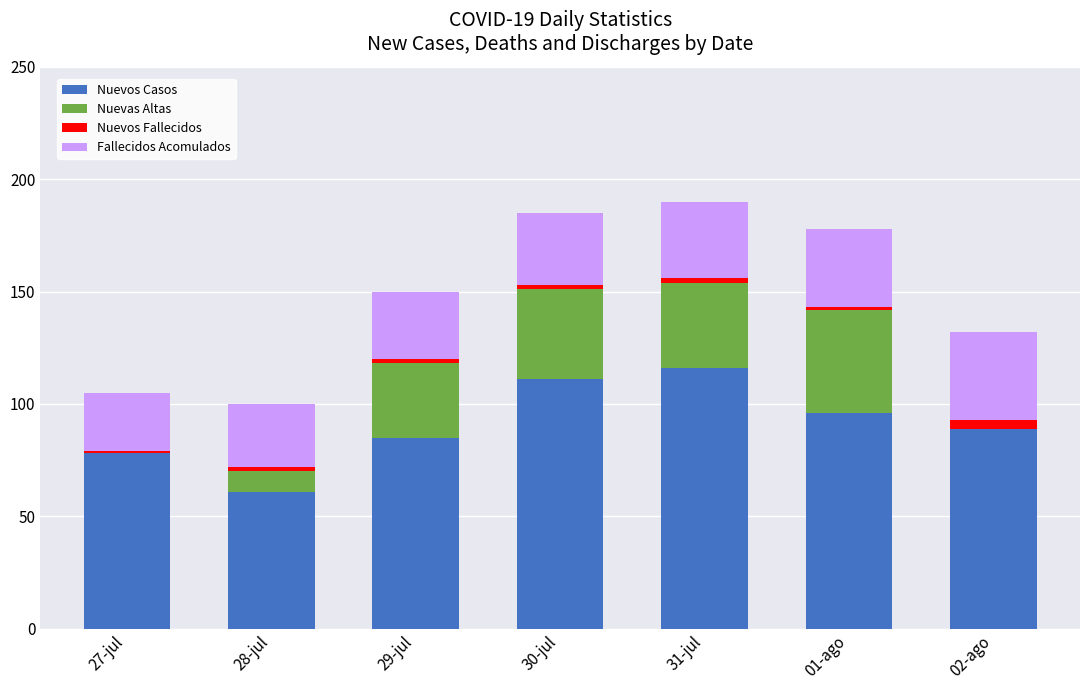

The Nuevos Casos series shows 205 at 31-jul. True or false?

False